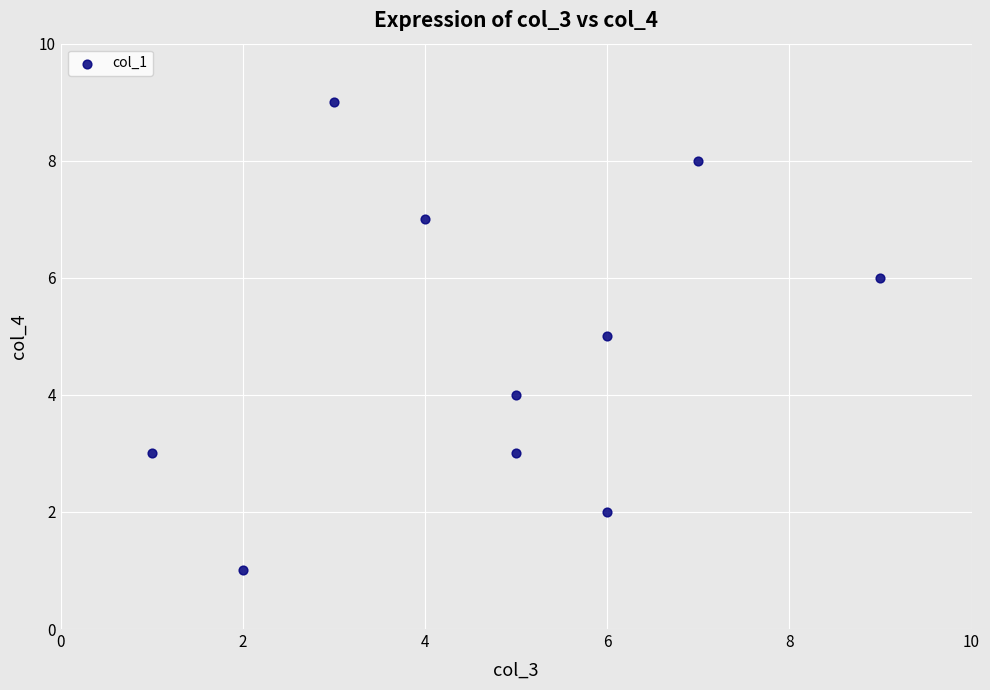

What is the range of X values (max minus min)?

8